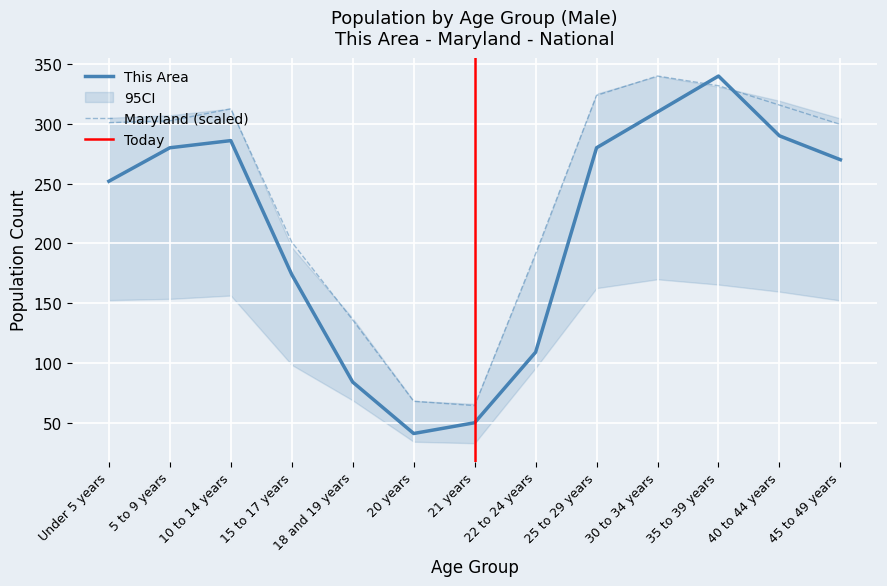

Reading left to right, transcribe all the data shown in this chart.

This Area: 252.0	280.0	286.0	174.0	84.0	41.0	50.0	109.0	280.0	310.0	340.0	290.0	270.0
Maryland: 301.0	302.5	312.6	201.2	136.0	68.0	64.3	191.4	323.8	340.0	331.9	315.7	299.5